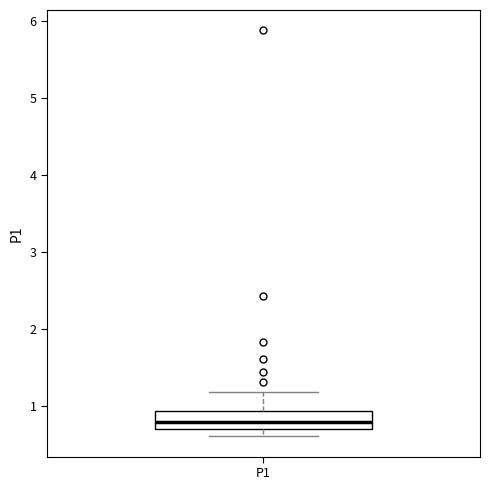

Read this box plot against the y-axis: the position of the median line, the range covered by the box, and the ends of both whiskers. The values are not printed on the chart, so give them approximately, as read against the axis.

median 0.8, box 0.7 to 0.9, whiskers 0.6 to 1.2